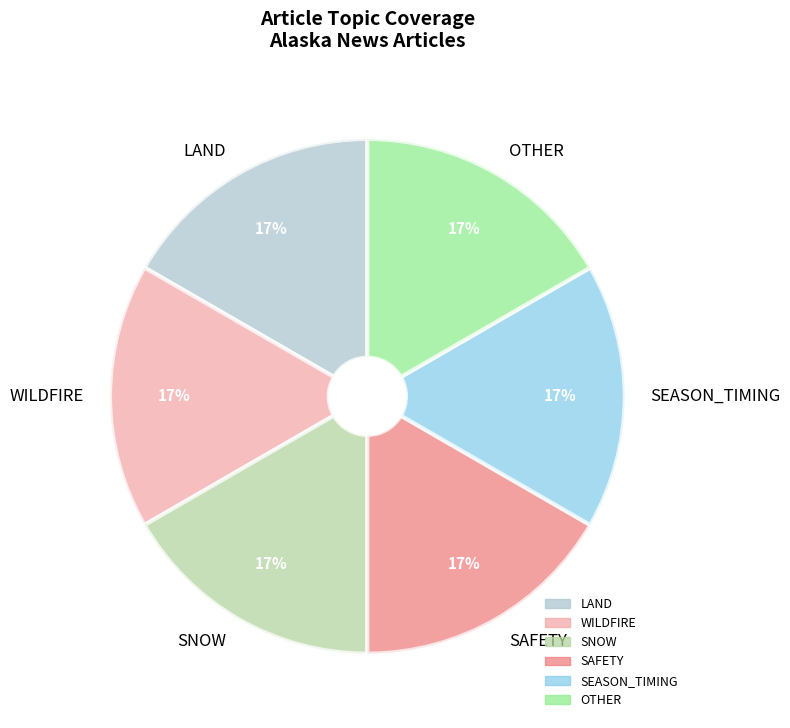

To the nearest percent, what is the combined percentage of SEASON_TIMING and OTHER?

33%